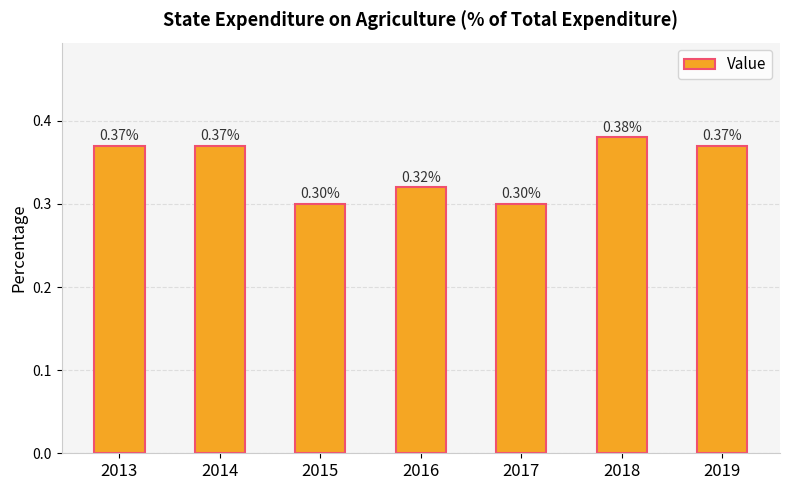

Which has a higher value, 2019 or 2015?

2019